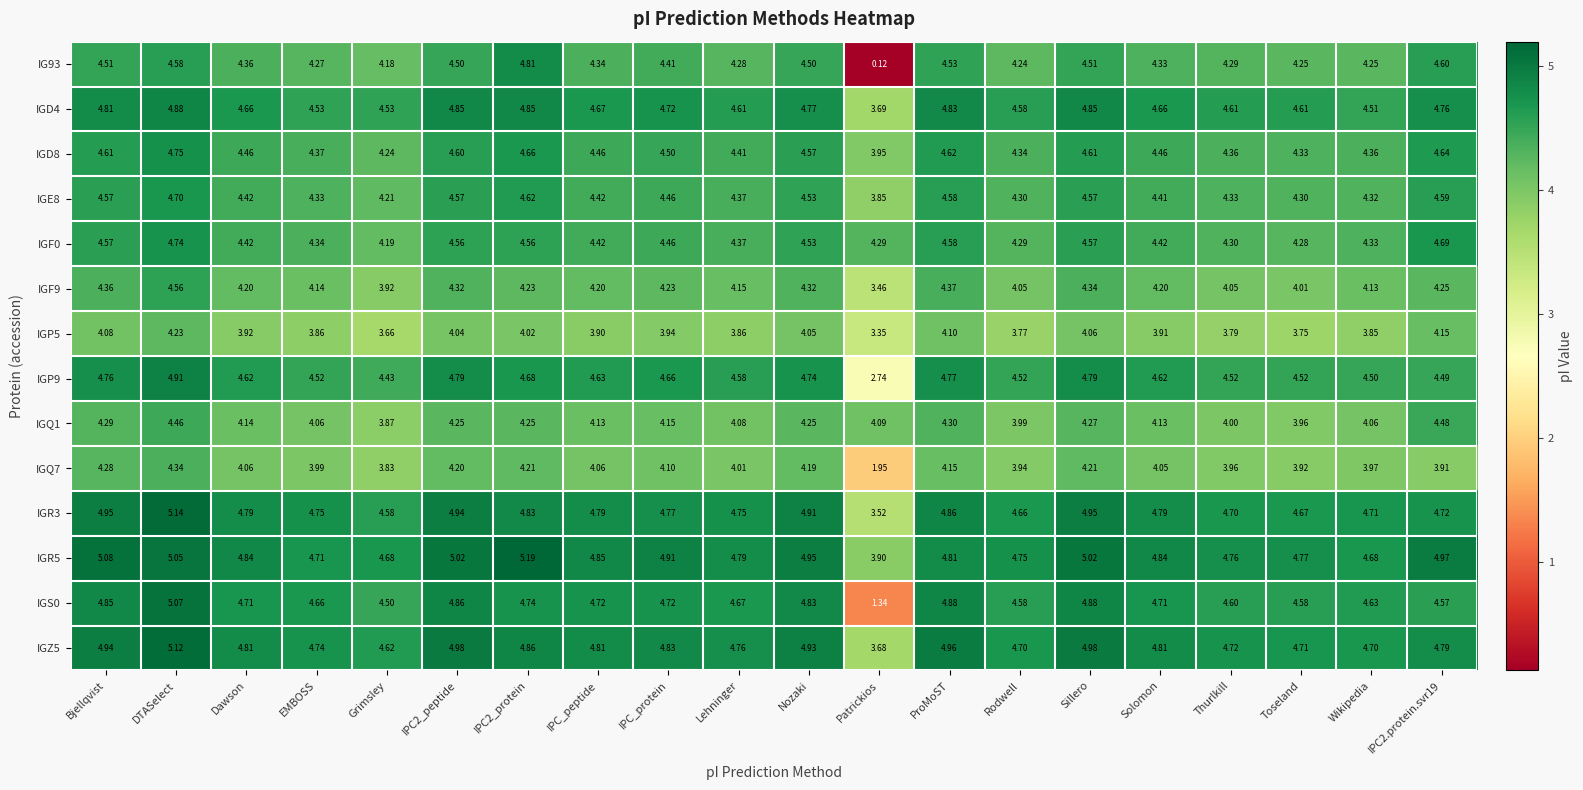

At which label does IGF0 reach its minimum?

Grimsley